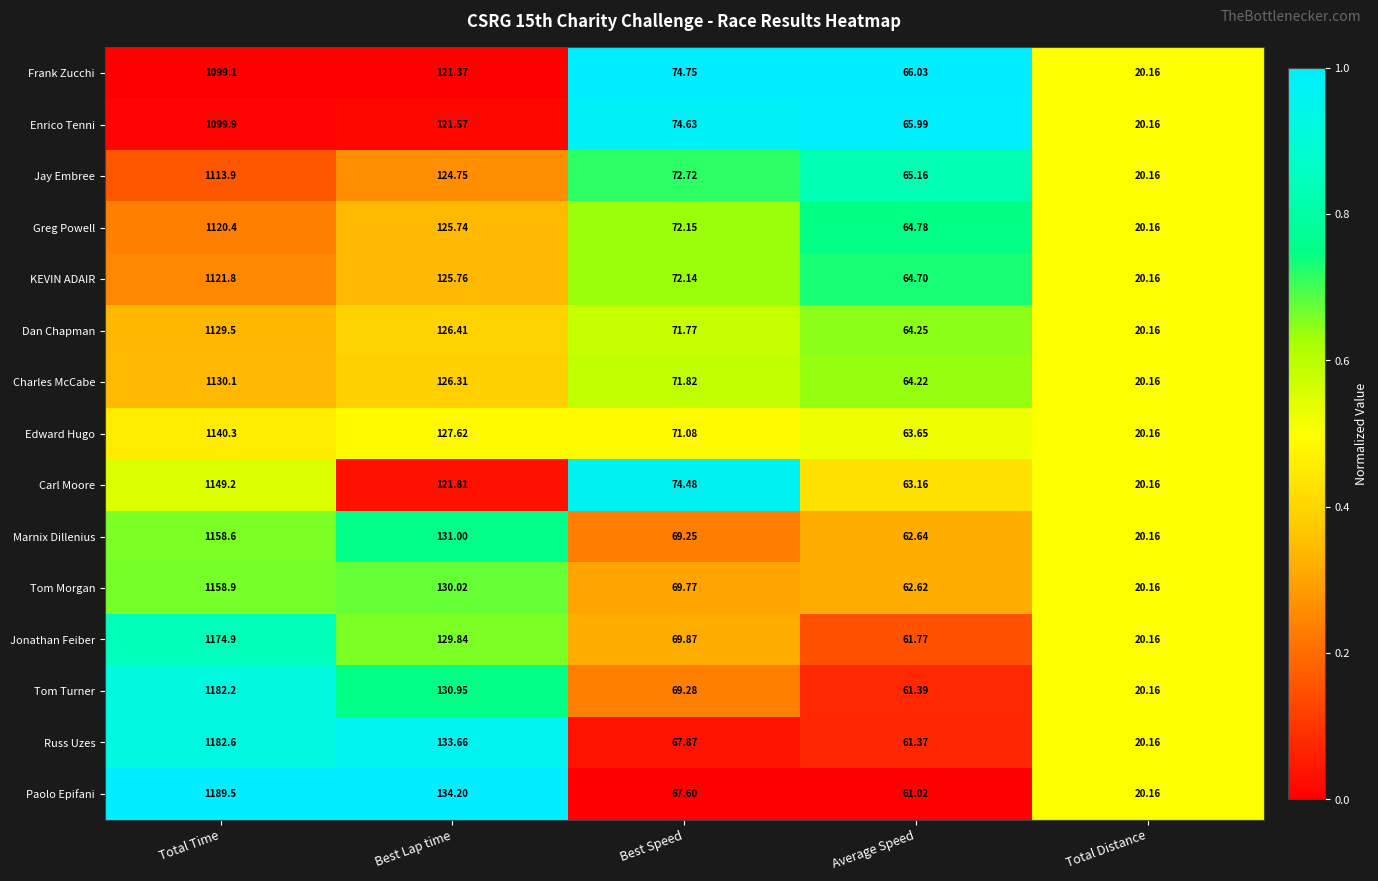

Which series has the largest total across all categories?

Paolo Epifani